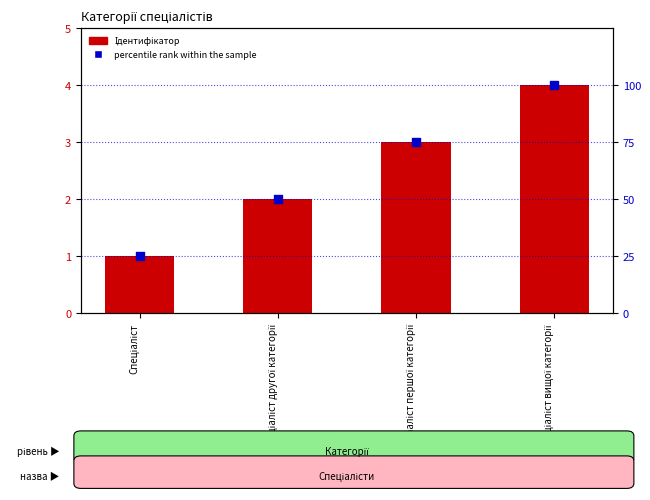

Which series has the largest total across all categories?

percentile rank within the sample